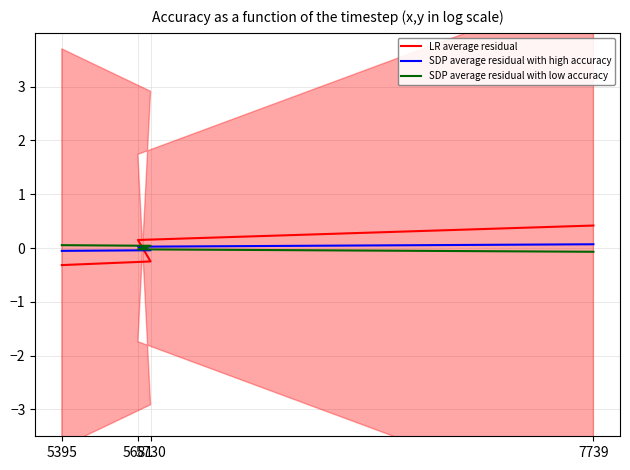

True or false: SDP average residual with high accuracy and LR average residual intersect in this chart.

True